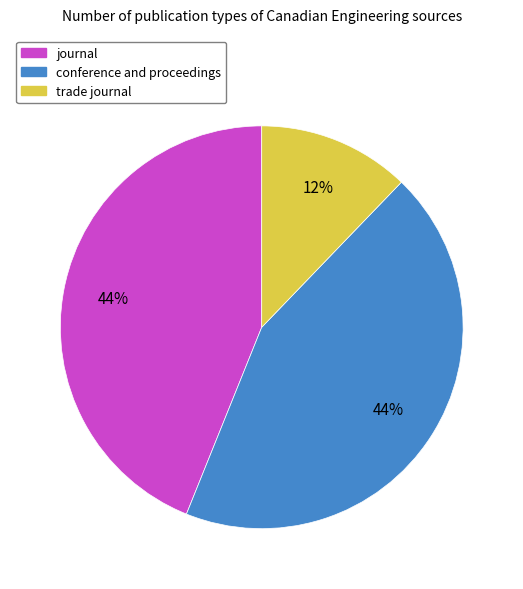

Which category has the smallest portion of the pie?

trade journal